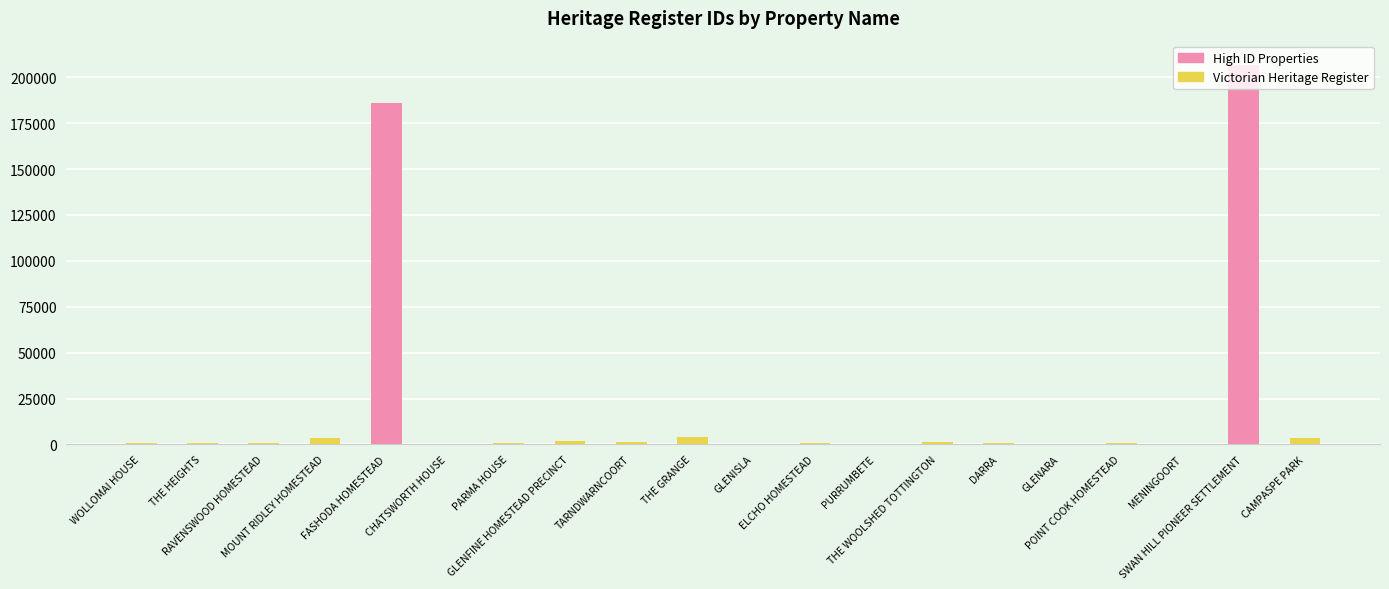

How many values exceed 925?

9